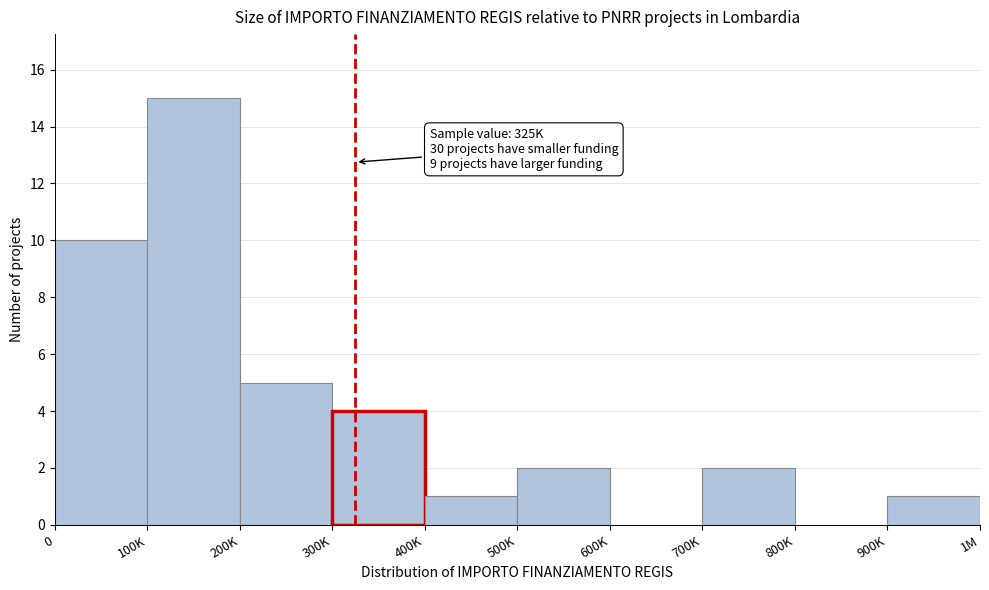

Reading left to right, transcribe all the data shown in this chart.

0=10	100K=15	200K=5	300K=4	400K=1	500K=2	600K=0	700K=2	800K=0	900K=1